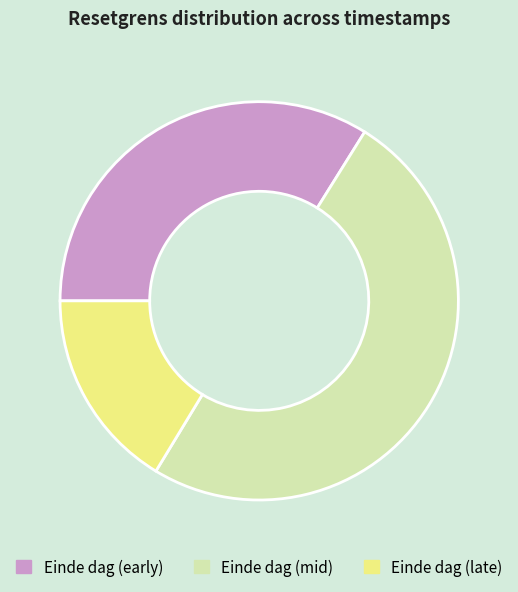

Does Einde dag (late) account for over 50% of the chart?

No